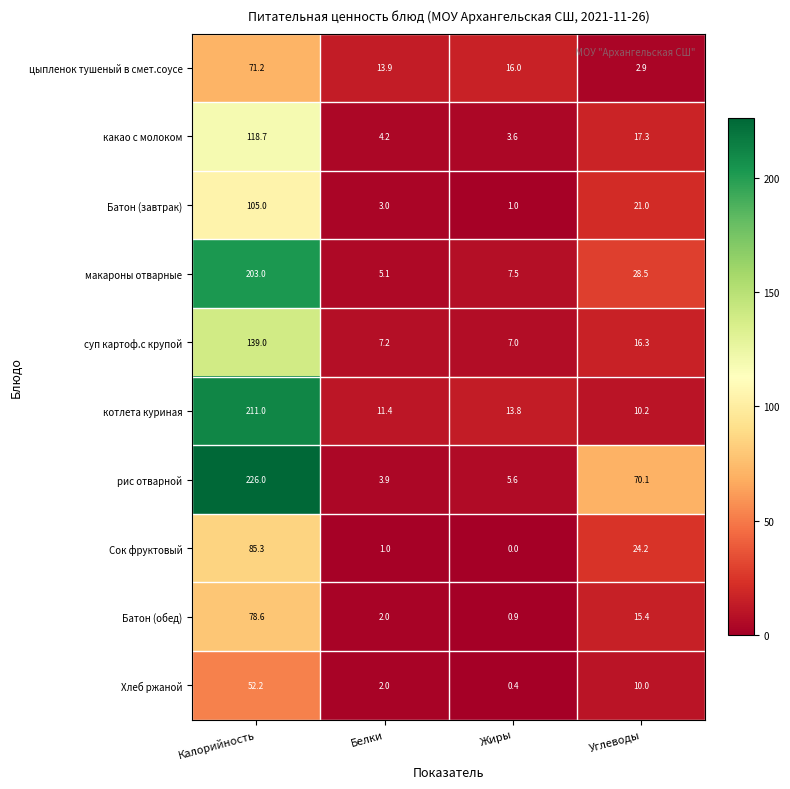

What is the lowest value of the Батон (завтрак) series?

1.0